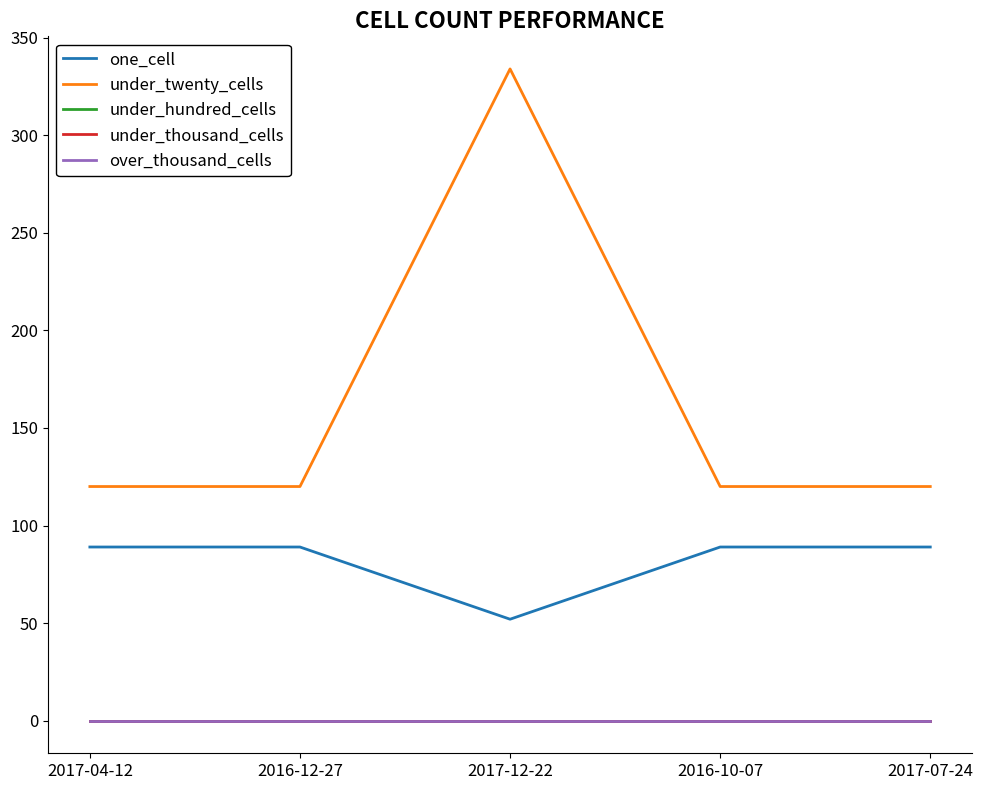

What is the label of the 1st point from the right?

2017-07-24